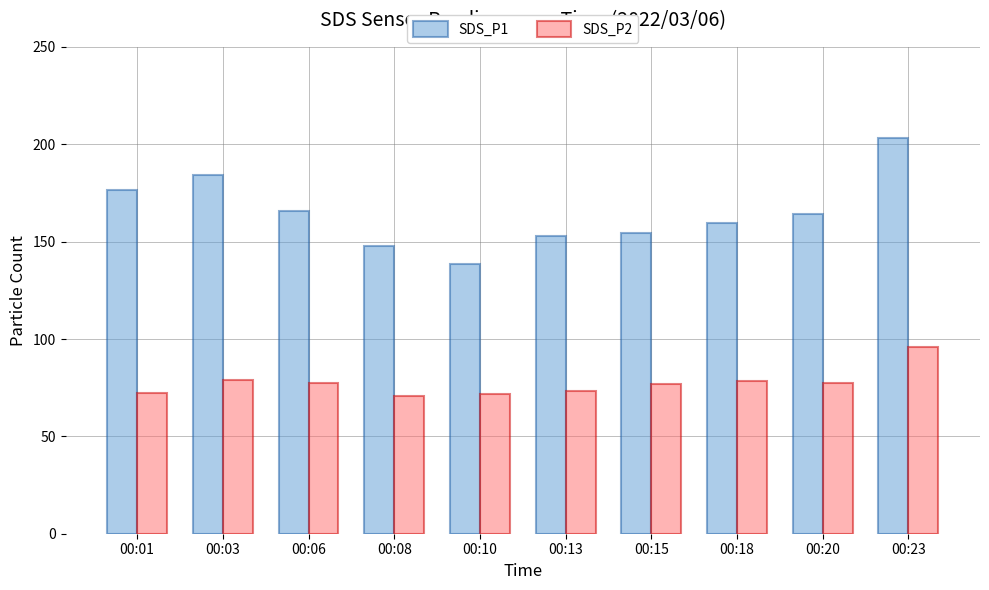

At which category is the sum across all series the highest?

00:23